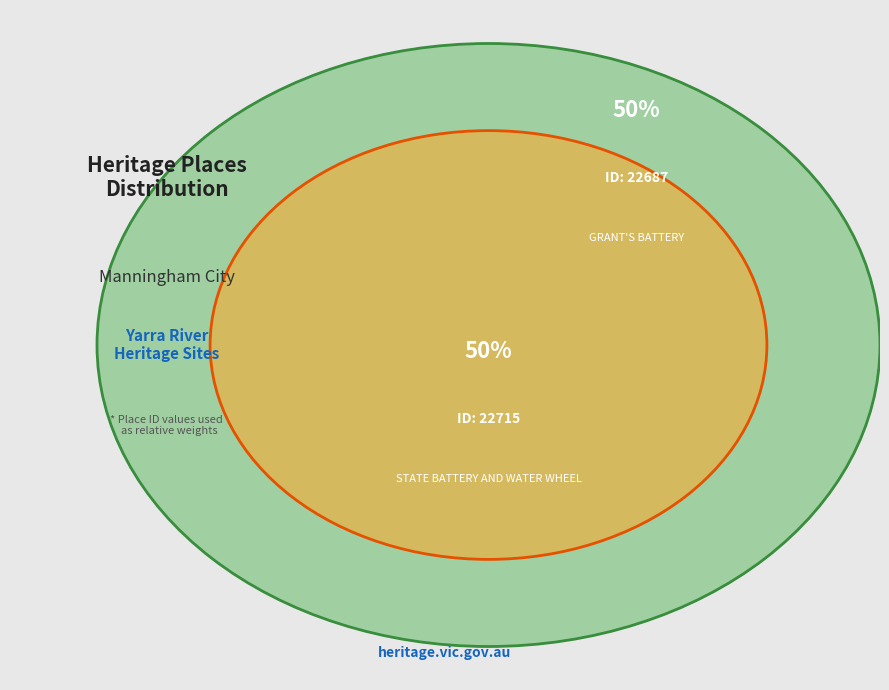

Rank the categories by value from lowest to highest.

GRANT'S BATTERY, STATE BATTERY AND WATER WHEEL